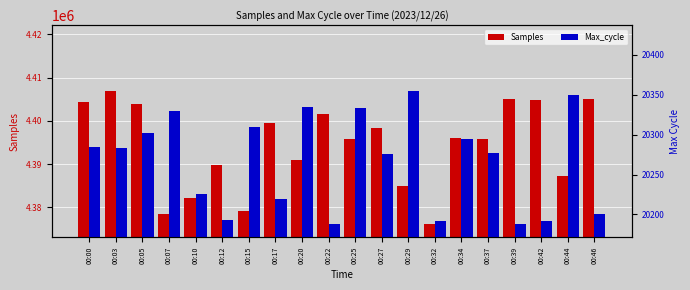

Is the value of Max_cycle at 00:15 greater than the value of Samples at 00:37?

No